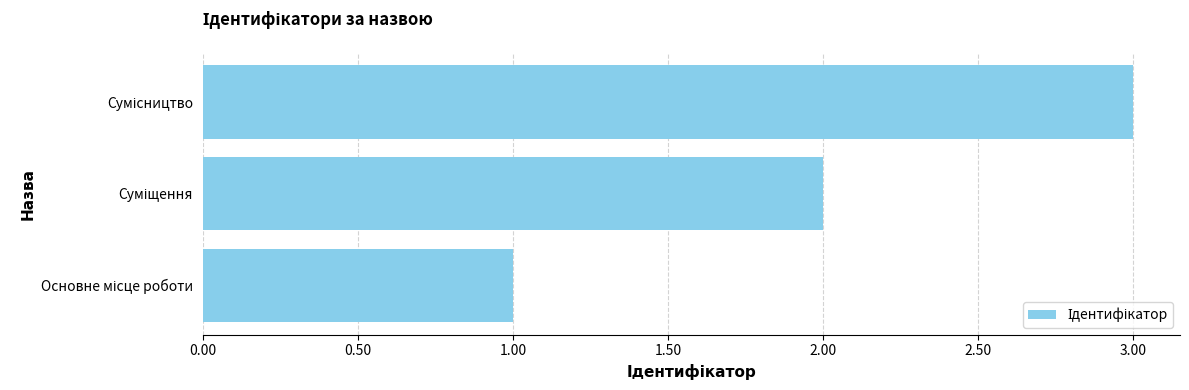

What is the sum of all values?

6